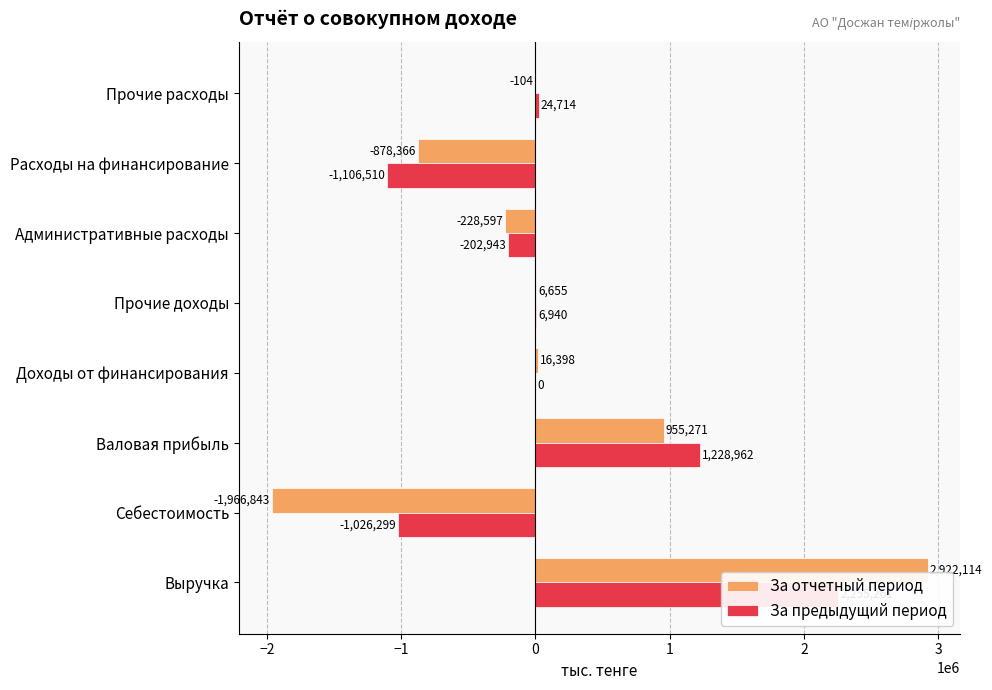

What is the average value of the За отчетный период series?

103316